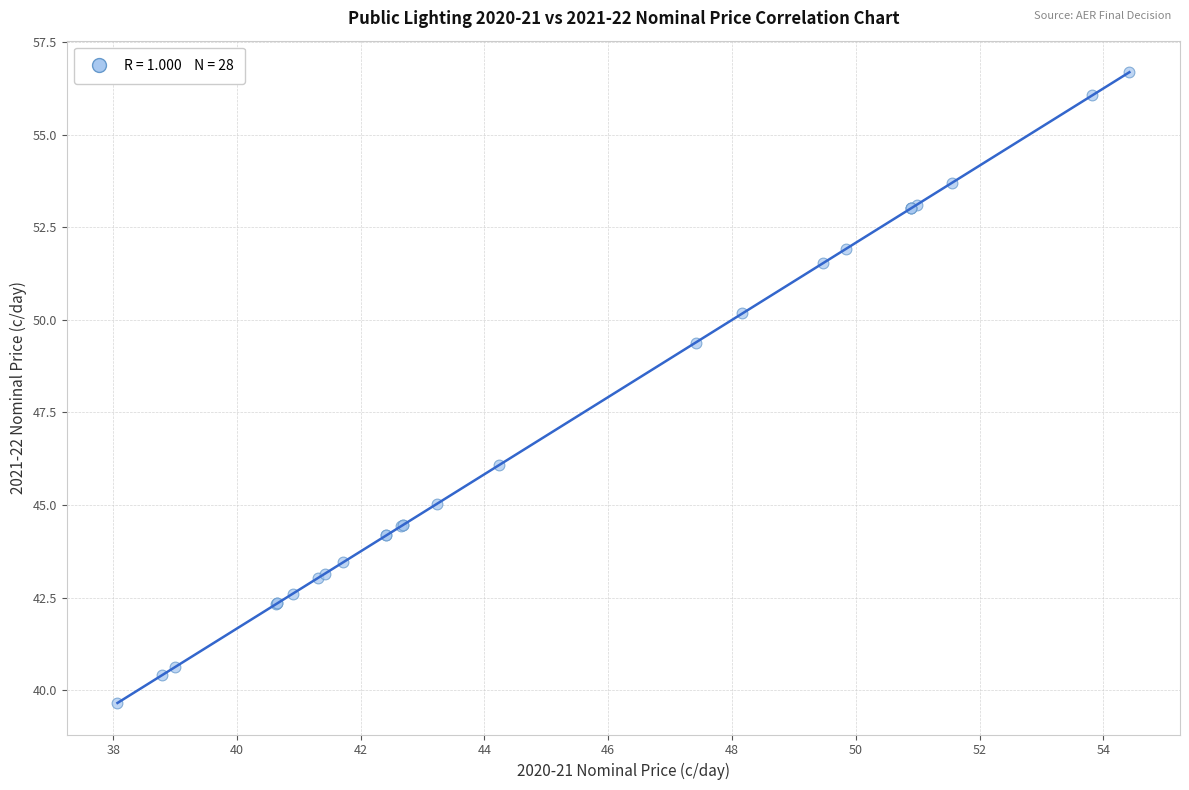

What Y value in the scatter plot is closest to 48?

49.4